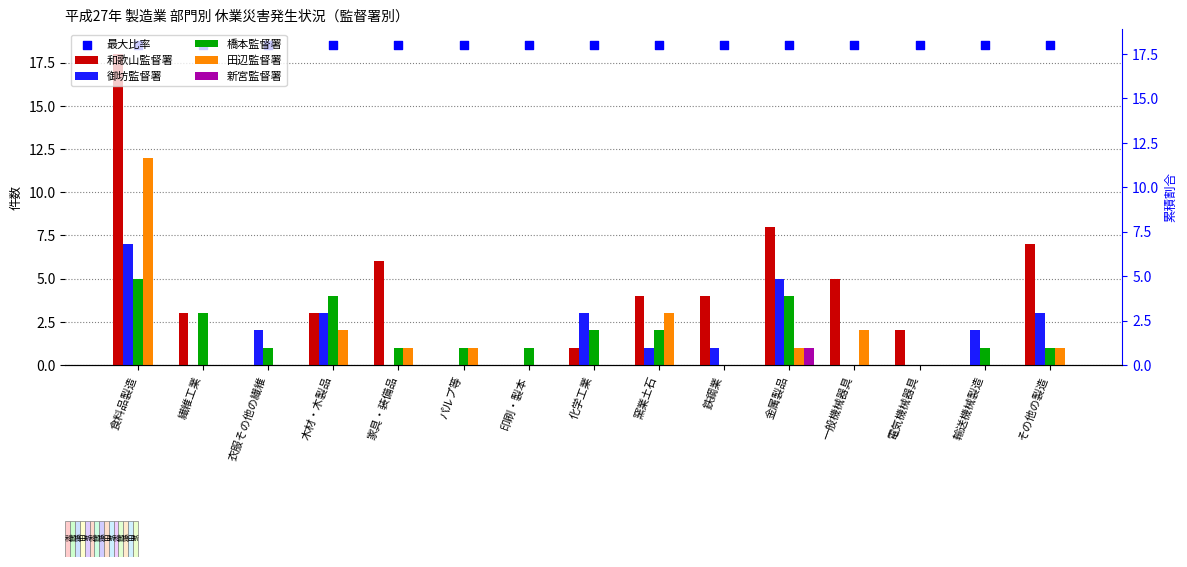

Which series contains the highest Y value?

最大比率